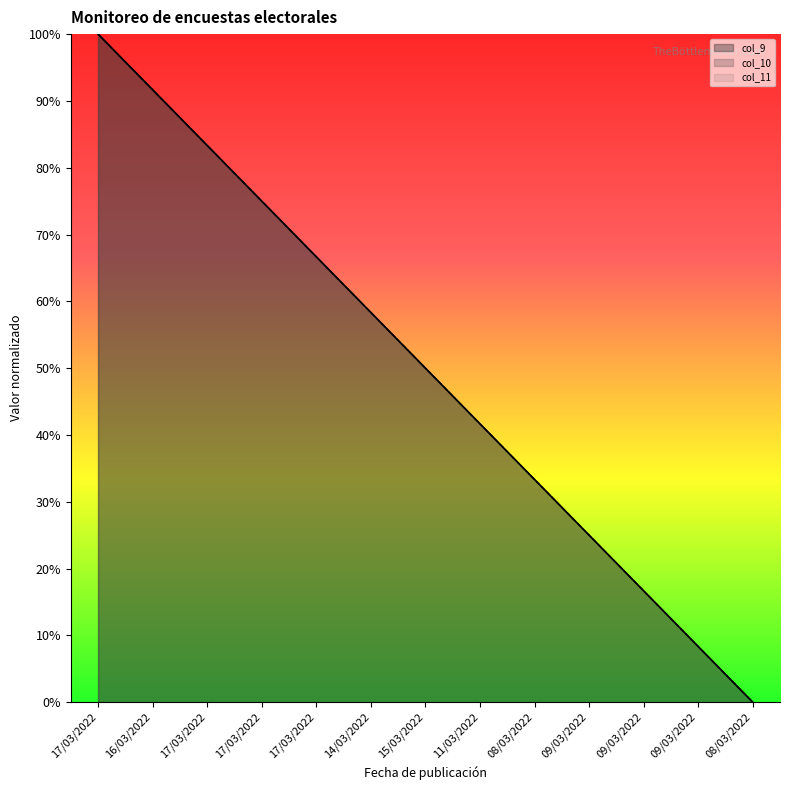

Which category has the highest value in the col_9 series?

17/03/2022